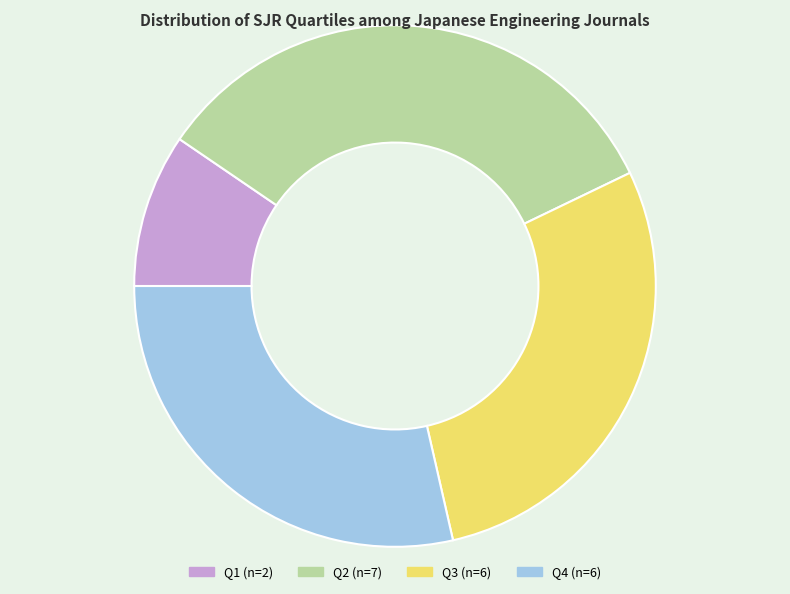

Between Q3 and Q2, which is larger?

Q2